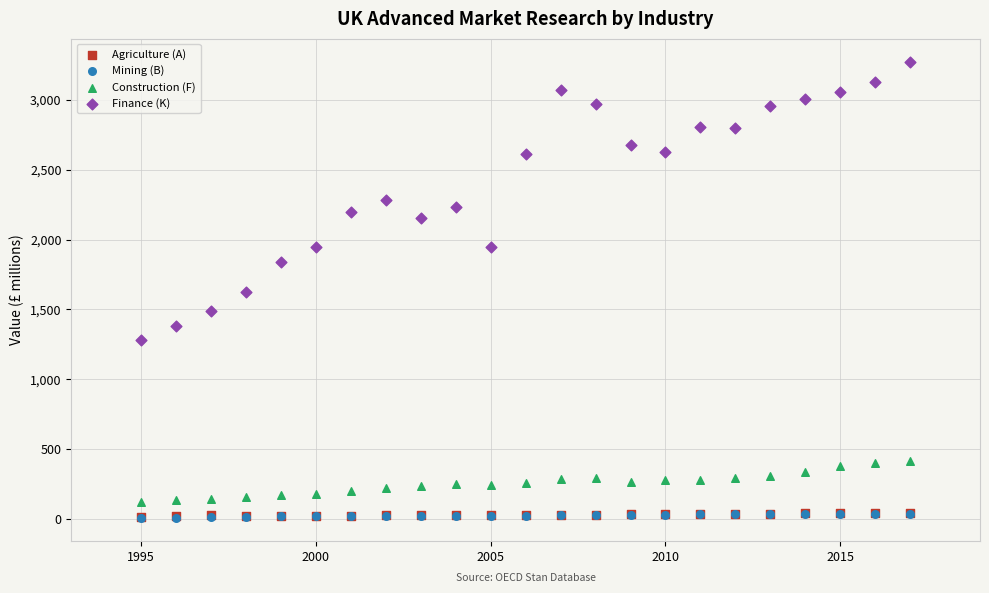

What are all the series names shown in the legend?

Agriculture (A), Mining (B), Construction (F), Finance (K)